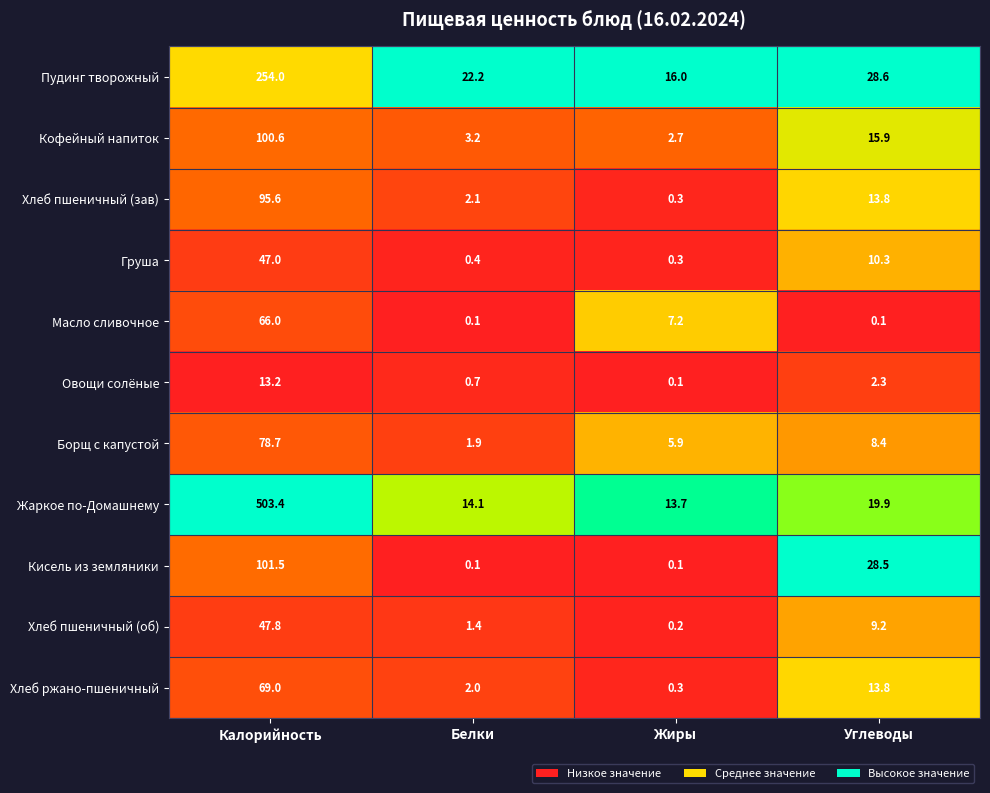

Is it true that Жаркое по-Домашнему equals 14.1 at Белки?

True